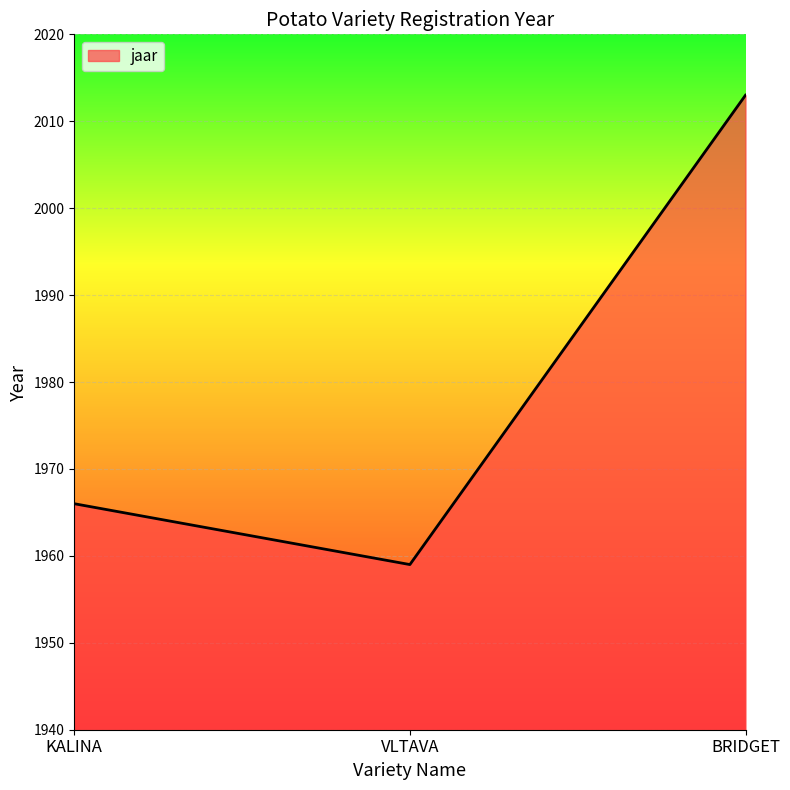

Rank the categories by value from highest to lowest.

BRIDGET, KALINA, VLTAVA